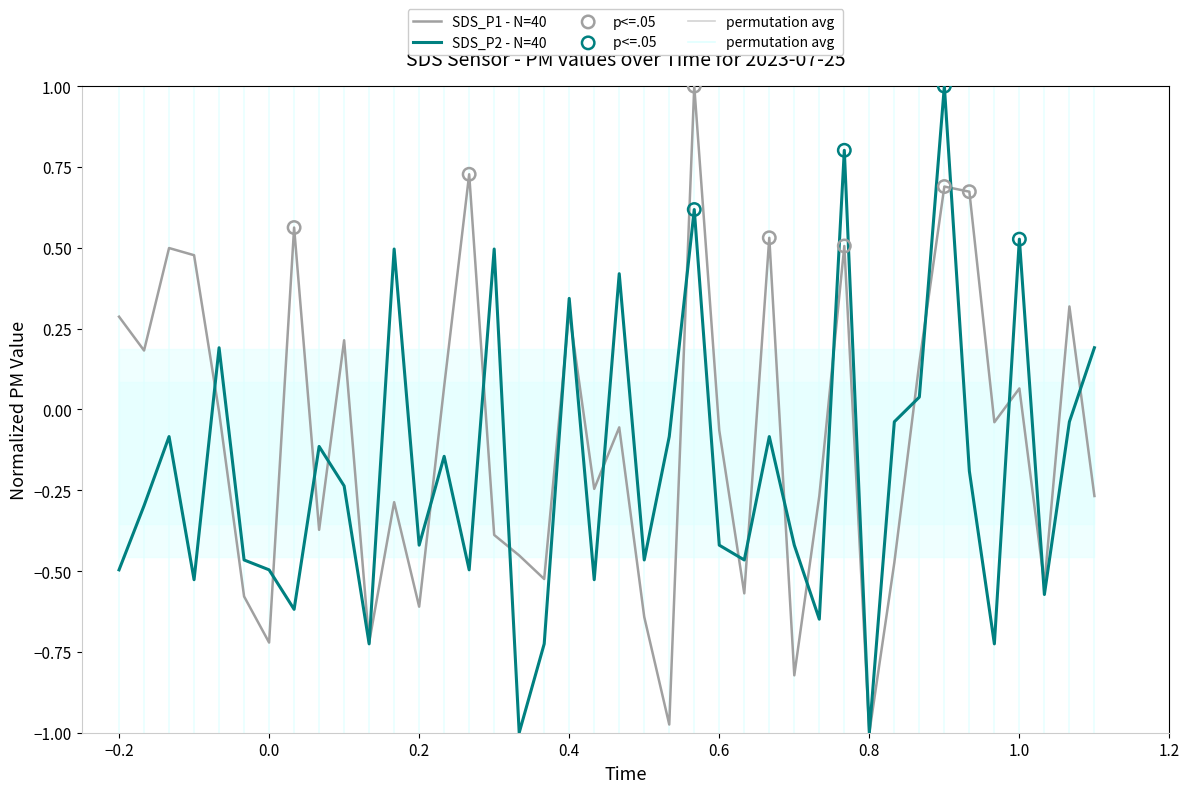

Is the value of SDS_P1 at 31 greater than the value of SDS_P2 at 11?

No